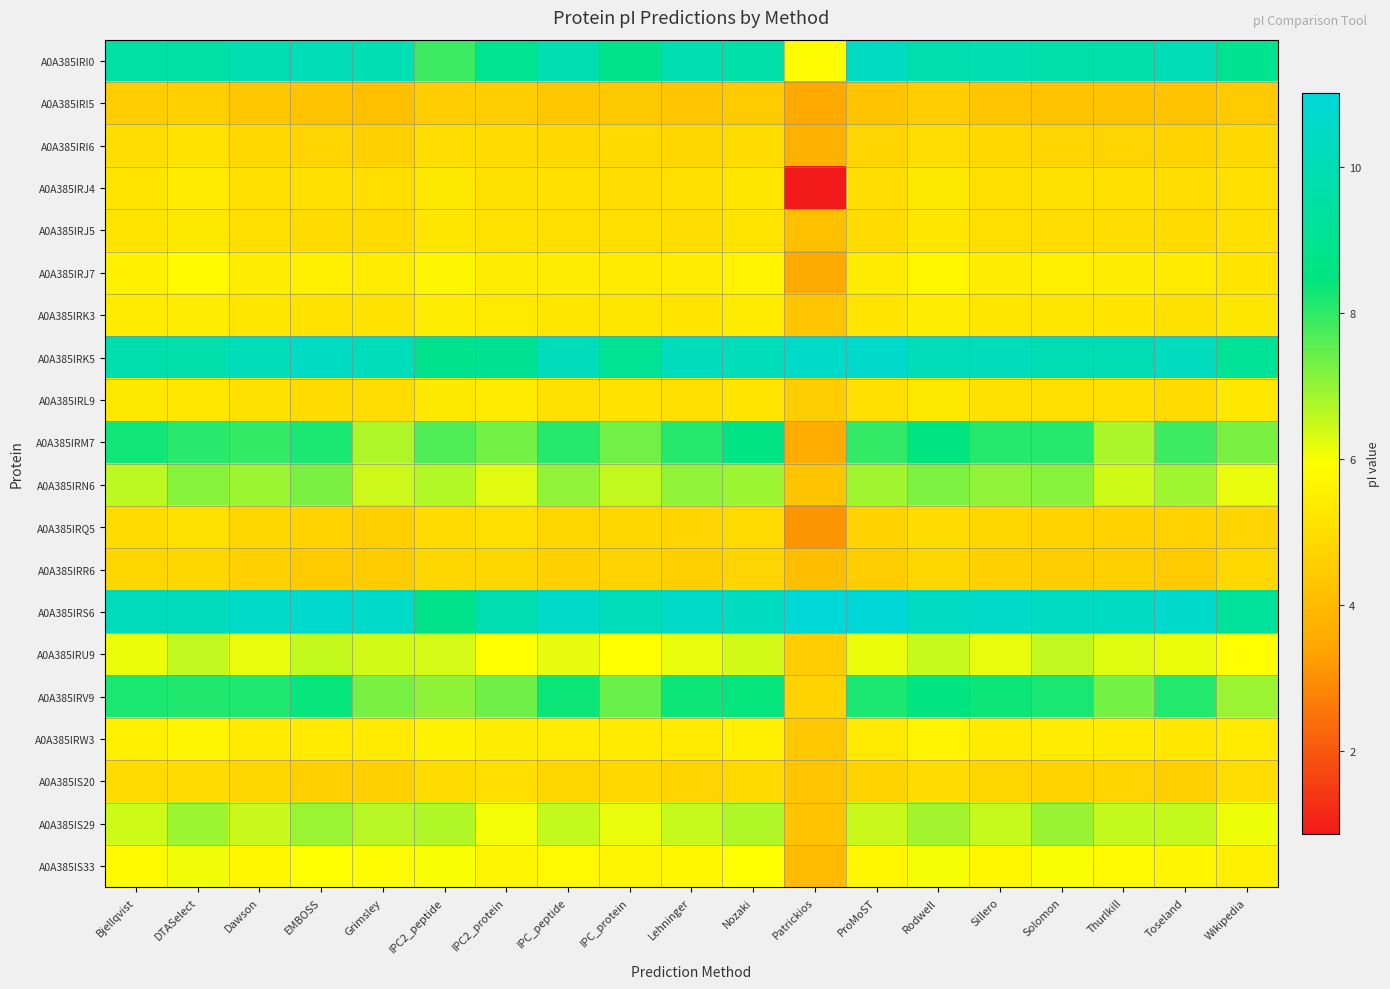

Reading left to right, extract all data points from this chart.

A0A385IRI0: Bjellqvist=9.5	DTASelect=9.5	Dawson=9.9	EMBOSS=10.1	Grimsley=9.9	IPC2_peptide=7.9	IPC2_protein=8.9	IPC_peptide=9.9	IPC_protein=8.8	Lehninger=9.9	Nozaki=9.6	Patrickios=5.8	ProMoST=10.3	Rodwell=9.8	Sillero=9.9	Solomon=9.7	Thurlkill=9.6	Toseland=10.0	Wikipedia=8.9
A0A385IRI5: Bjellqvist=4.5	DTASelect=4.6	Dawson=4.4	EMBOSS=4.3	Grimsley=4.2	IPC2_peptide=4.5	IPC2_protein=4.6	IPC_peptide=4.4	IPC_protein=4.4	Lehninger=4.3	Nozaki=4.5	Patrickios=3.5	ProMoST=4.3	Rodwell=4.5	Sillero=4.4	Solomon=4.3	Thurlkill=4.3	Toseland=4.2	Wikipedia=4.5
A0A385IRI6: Bjellqvist=5.0	DTASelect=5.1	Dawson=4.8	EMBOSS=4.7	Grimsley=4.7	IPC2_peptide=5.0	IPC2_protein=4.9	IPC_peptide=4.8	IPC_protein=4.9	Lehninger=4.8	Nozaki=5.0	Patrickios=3.7	ProMoST=4.7	Rodwell=5.0	Sillero=4.8	Solomon=4.7	Thurlkill=4.7	Toseland=4.7	Wikipedia=4.8
A0A385IRJ4: Bjellqvist=5.2	DTASelect=5.4	Dawson=5.1	EMBOSS=5.1	Grimsley=5.0	IPC2_peptide=5.3	IPC2_protein=5.1	IPC_peptide=5.1	IPC_protein=5.0	Lehninger=5.0	Nozaki=5.2	Patrickios=0.9	ProMoST=5.0	Rodwell=5.3	Sillero=5.1	Solomon=5.1	Thurlkill=5.1	Toseland=5.0	Wikipedia=5.1
A0A385IRJ5: Bjellqvist=5.2	DTASelect=5.3	Dawson=5.1	EMBOSS=5.0	Grimsley=4.9	IPC2_peptide=5.2	IPC2_protein=5.1	IPC_peptide=5.1	IPC_protein=5.1	Lehninger=5.0	Nozaki=5.2	Patrickios=4.2	ProMoST=5.0	Rodwell=5.2	Sillero=5.1	Solomon=5.0	Thurlkill=5.0	Toseland=4.9	Wikipedia=5.1
A0A385IRJ7: Bjellqvist=5.5	DTASelect=5.8	Dawson=5.5	EMBOSS=5.5	Grimsley=5.4	IPC2_peptide=5.7	IPC2_protein=5.4	IPC_peptide=5.5	IPC_protein=5.4	Lehninger=5.4	Nozaki=5.6	Patrickios=3.5	ProMoST=5.4	Rodwell=5.7	Sillero=5.5	Solomon=5.5	Thurlkill=5.4	Toseland=5.4	Wikipedia=5.2
A0A385IRK3: Bjellqvist=5.4	DTASelect=5.5	Dawson=5.2	EMBOSS=5.1	Grimsley=5.2	IPC2_peptide=5.4	IPC2_protein=5.3	IPC_peptide=5.3	IPC_protein=5.3	Lehninger=5.2	Nozaki=5.4	Patrickios=4.3	ProMoST=5.2	Rodwell=5.4	Sillero=5.2	Solomon=5.2	Thurlkill=5.2	Toseland=5.1	Wikipedia=5.3
A0A385IRK5: Bjellqvist=9.8	DTASelect=9.8	Dawson=10.1	EMBOSS=10.4	Grimsley=10.1	IPC2_peptide=8.9	IPC2_protein=9.0	IPC_peptide=10.2	IPC_protein=9.1	Lehninger=10.2	Nozaki=10.1	Patrickios=10.5	ProMoST=10.6	Rodwell=10.1	Sillero=10.2	Solomon=10.0	Thurlkill=10.0	Toseland=10.2	Wikipedia=9.1
A0A385IRL9: Bjellqvist=5.3	DTASelect=5.3	Dawson=5.1	EMBOSS=5.0	Grimsley=5.0	IPC2_peptide=5.3	IPC2_protein=5.4	IPC_peptide=5.1	IPC_protein=5.1	Lehninger=5.0	Nozaki=5.2	Patrickios=4.6	ProMoST=5.0	Rodwell=5.3	Sillero=5.1	Solomon=5.1	Thurlkill=5.1	Toseland=4.9	Wikipedia=5.3
A0A385IRM7: Bjellqvist=8.3	DTASelect=8.1	Dawson=8.0	EMBOSS=8.2	Grimsley=6.7	IPC2_peptide=7.7	IPC2_protein=7.3	IPC_peptide=8.1	IPC_protein=7.3	Lehninger=8.1	Nozaki=8.6	Patrickios=3.6	ProMoST=8.0	Rodwell=8.5	Sillero=8.1	Solomon=8.1	Thurlkill=6.8	Toseland=7.9	Wikipedia=7.3
A0A385IRN6: Bjellqvist=6.6	DTASelect=7.1	Dawson=6.9	EMBOSS=7.2	Grimsley=6.4	IPC2_peptide=6.7	IPC2_protein=6.2	IPC_peptide=7.0	IPC_protein=6.5	Lehninger=7.0	Nozaki=6.9	Patrickios=4.3	ProMoST=6.9	Rodwell=7.2	Sillero=7.0	Solomon=7.1	Thurlkill=6.4	Toseland=6.9	Wikipedia=6.2
A0A385IRQ5: Bjellqvist=4.9	DTASelect=5.1	Dawson=4.8	EMBOSS=4.7	Grimsley=4.6	IPC2_peptide=4.9	IPC2_protein=5.0	IPC_peptide=4.8	IPC_protein=4.8	Lehninger=4.7	Nozaki=4.9	Patrickios=3.1	ProMoST=4.7	Rodwell=5.0	Sillero=4.8	Solomon=4.7	Thurlkill=4.7	Toseland=4.7	Wikipedia=4.7
A0A385IRR6: Bjellqvist=4.8	DTASelect=4.8	Dawson=4.6	EMBOSS=4.5	Grimsley=4.5	IPC2_peptide=4.8	IPC2_protein=4.8	IPC_peptide=4.6	IPC_protein=4.7	Lehninger=4.6	Nozaki=4.7	Patrickios=4.1	ProMoST=4.6	Rodwell=4.8	Sillero=4.6	Solomon=4.6	Thurlkill=4.6	Toseland=4.5	Wikipedia=4.8
A0A385IRS6: Bjellqvist=10.2	DTASelect=10.2	Dawson=10.5	EMBOSS=10.7	Grimsley=10.6	IPC2_peptide=8.8	IPC2_protein=9.8	IPC_peptide=10.6	IPC_protein=10.1	Lehninger=10.5	Nozaki=10.3	Patrickios=10.9	ProMoST=11.0	Rodwell=10.4	Sillero=10.6	Solomon=10.3	Thurlkill=10.3	Toseland=10.7	Wikipedia=9.2
A0A385IRU9: Bjellqvist=6.1	DTASelect=6.6	Dawson=6.2	EMBOSS=6.5	Grimsley=6.4	IPC2_peptide=6.4	IPC2_protein=5.9	IPC_peptide=6.2	IPC_protein=6.0	Lehninger=6.2	Nozaki=6.4	Patrickios=4.5	ProMoST=6.1	Rodwell=6.5	Sillero=6.2	Solomon=6.6	Thurlkill=6.3	Toseland=6.1	Wikipedia=5.9
A0A385IRV9: Bjellqvist=8.2	DTASelect=8.1	Dawson=8.2	EMBOSS=8.4	Grimsley=7.3	IPC2_peptide=7.1	IPC2_protein=7.4	IPC_peptide=8.3	IPC_protein=7.4	Lehninger=8.3	Nozaki=8.4	Patrickios=4.7	ProMoST=8.2	Rodwell=8.5	Sillero=8.3	Solomon=8.2	Thurlkill=7.3	Toseland=8.1	Wikipedia=6.9
A0A385IRW3: Bjellqvist=5.5	DTASelect=5.7	Dawson=5.4	EMBOSS=5.4	Grimsley=5.3	IPC2_peptide=5.6	IPC2_protein=5.4	IPC_peptide=5.4	IPC_protein=5.4	Lehninger=5.4	Nozaki=5.5	Patrickios=4.4	ProMoST=5.3	Rodwell=5.6	Sillero=5.4	Solomon=5.4	Thurlkill=5.4	Toseland=5.3	Wikipedia=5.4
A0A385IS20: Bjellqvist=5.0	DTASelect=4.9	Dawson=4.8	EMBOSS=4.6	Grimsley=4.6	IPC2_peptide=5.0	IPC2_protein=5.0	IPC_peptide=4.8	IPC_protein=4.9	Lehninger=4.7	Nozaki=4.9	Patrickios=4.3	ProMoST=4.7	Rodwell=5.0	Sillero=4.8	Solomon=4.7	Thurlkill=4.7	Toseland=4.6	Wikipedia=5.0
A0A385IS29: Bjellqvist=6.4	DTASelect=6.9	Dawson=6.5	EMBOSS=6.9	Grimsley=6.6	IPC2_peptide=6.7	IPC2_protein=6.0	IPC_peptide=6.5	IPC_protein=6.2	Lehninger=6.5	Nozaki=6.7	Patrickios=4.3	ProMoST=6.5	Rodwell=6.9	Sillero=6.5	Solomon=7.0	Thurlkill=6.5	Toseland=6.5	Wikipedia=6.1
A0A385IS33: Bjellqvist=5.8	DTASelect=6.1	Dawson=5.7	EMBOSS=5.9	Grimsley=5.8	IPC2_peptide=6.0	IPC2_protein=5.6	IPC_peptide=5.8	IPC_protein=5.6	Lehninger=5.7	Nozaki=5.9	Patrickios=4.0	ProMoST=5.7	Rodwell=6.0	Sillero=5.7	Solomon=6.0	Thurlkill=5.8	Toseland=5.7	Wikipedia=5.5